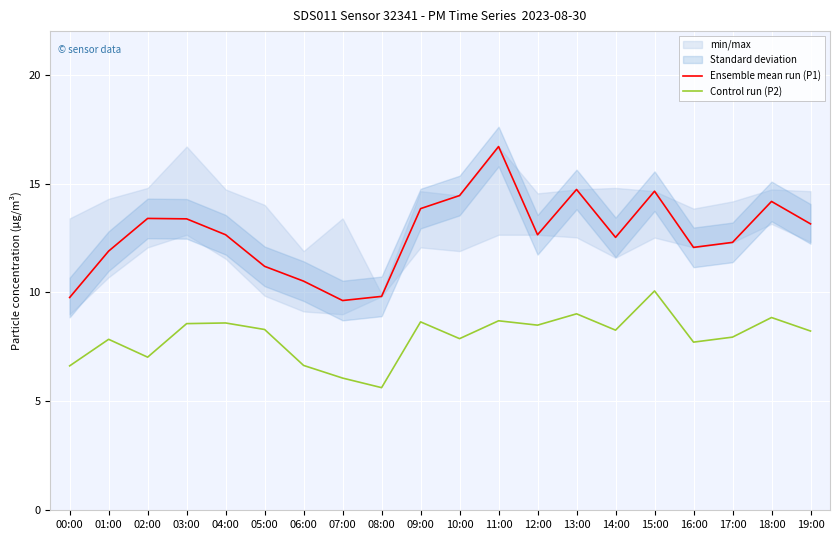

What is the highest value of the Control run (P2) series?

10.1